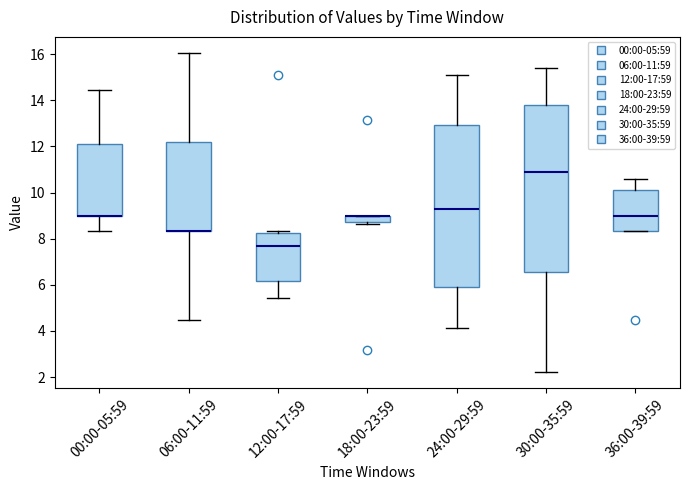

Where is the lower edge of the box for 18:00-23:59 on the y-axis? The values are not printed on the chart, so give them approximately, as read against the axis.

8.8